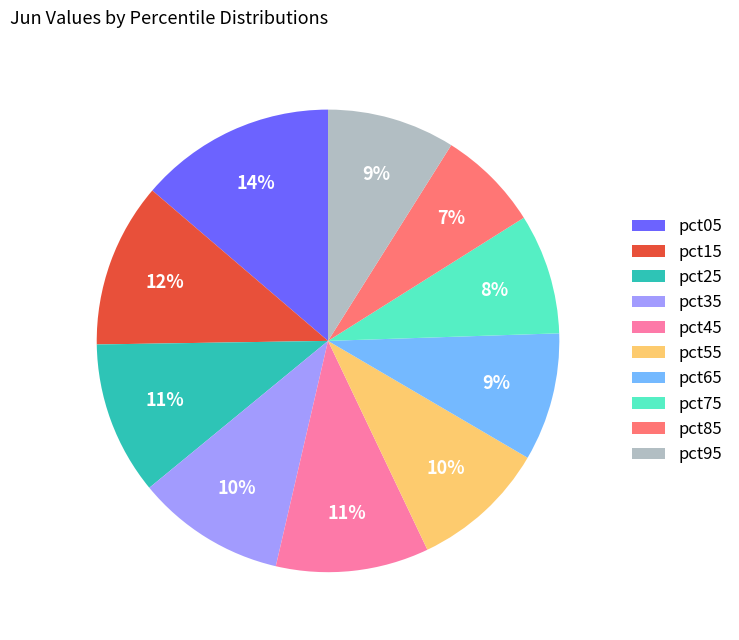

Between pct05 and pct45, which is larger?

pct05